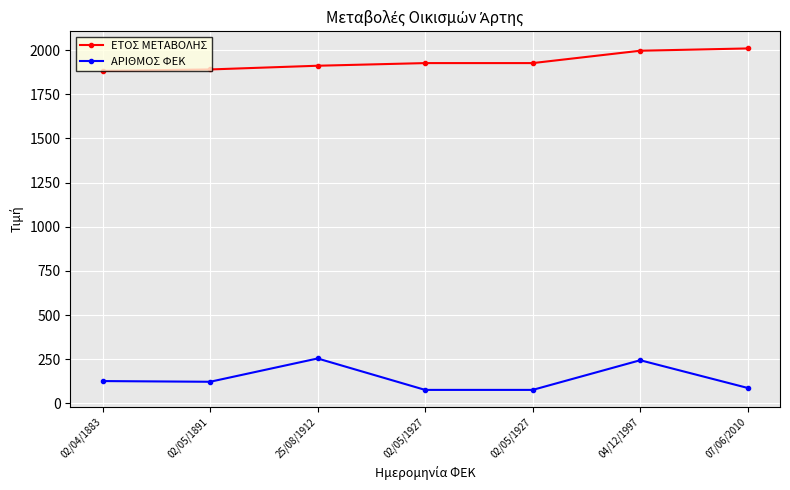

How many distinct data groups are displayed?

2